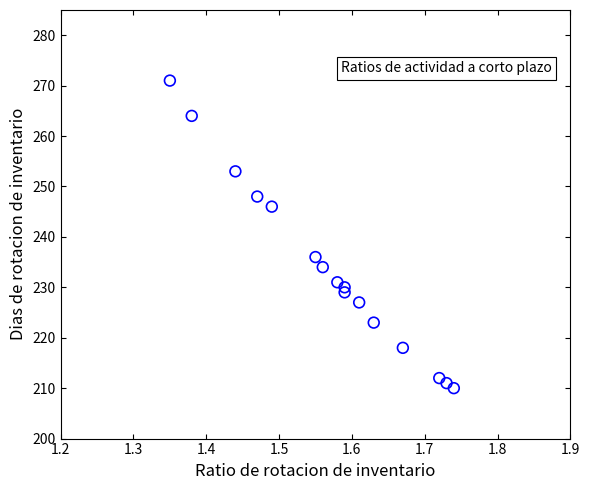

What is the range of Y values (max minus min)?

61